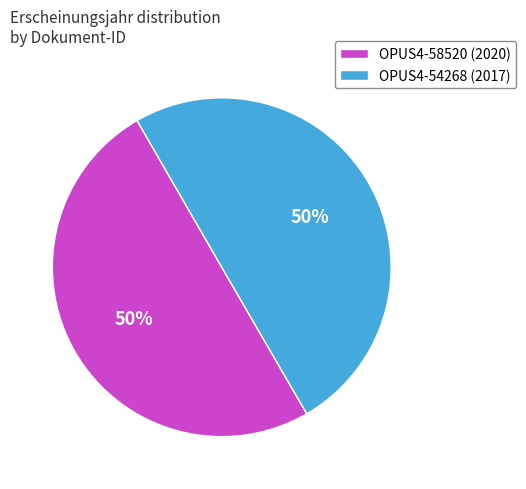

To the nearest percent, what percentage of the pie is OPUS4-54268?

50%